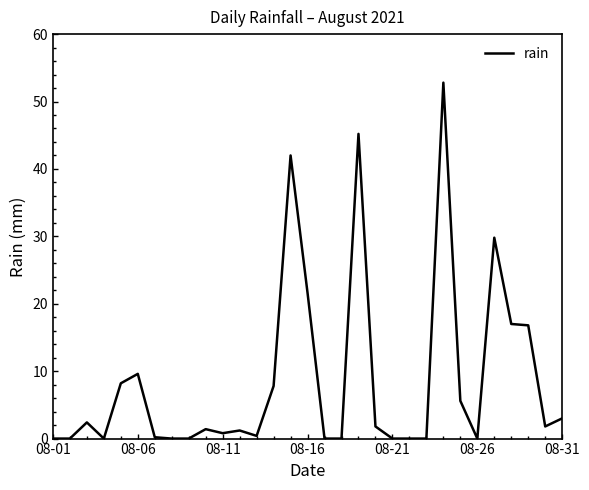

What is the difference between the maximum and minimum values?

52.8